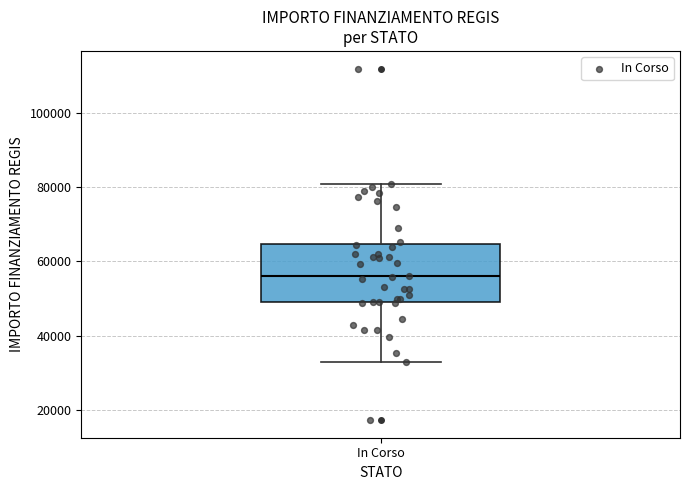

Transcribe this box plot: give where the median line is, the range the box spans, and where the two whiskers end, as read against the y-axis. The values are not printed on the chart, so give them approximately, as read against the axis.

median 56000, box 50000 to 64000, whiskers 32000 to 80000